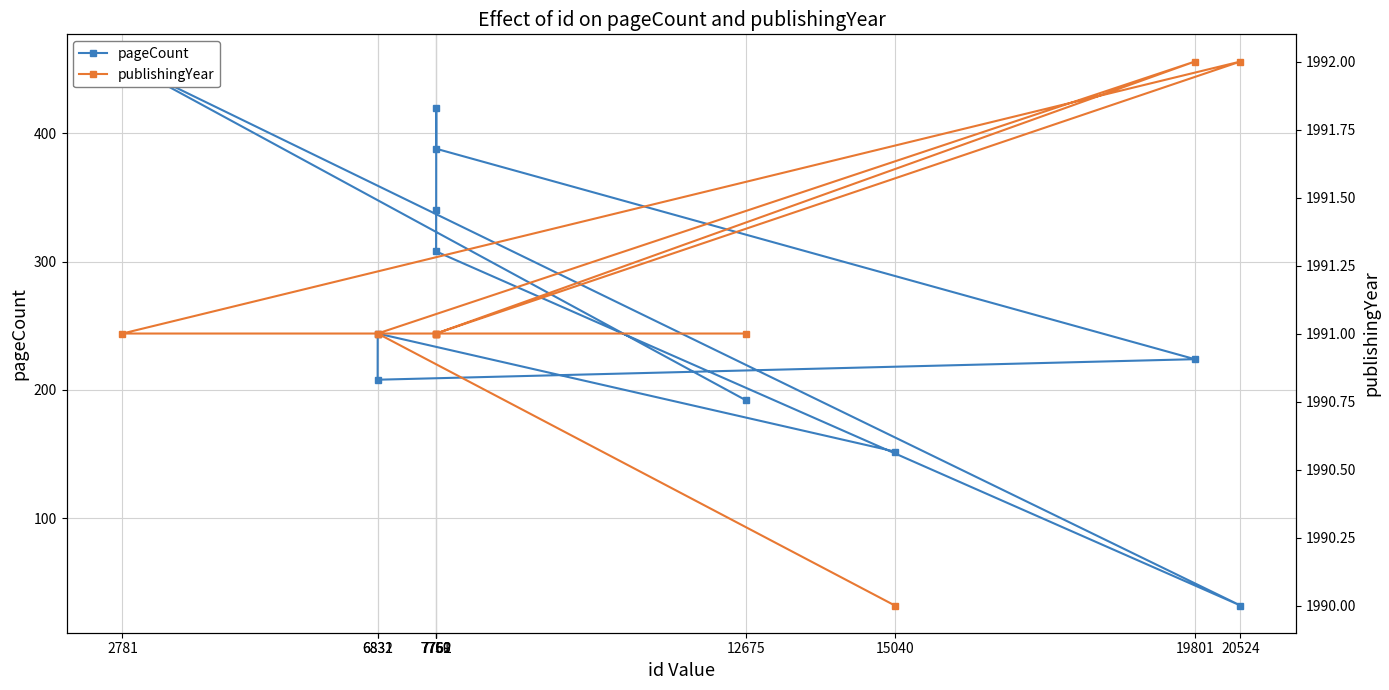

At how many categories does at least one series exceed 107?

11